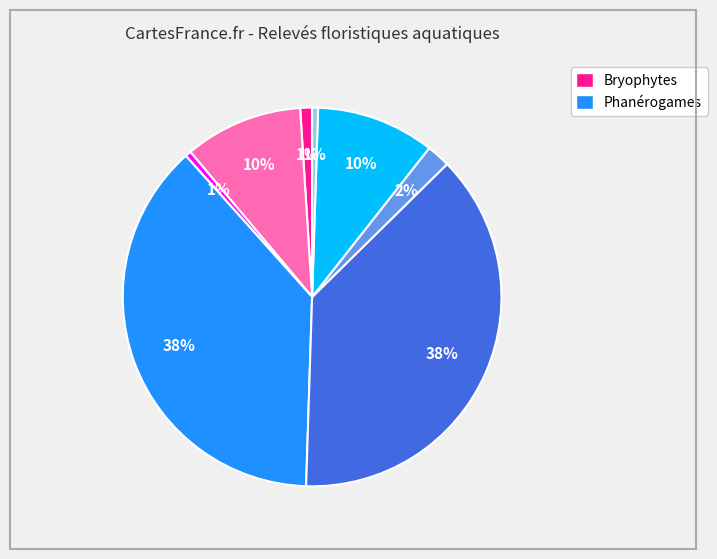

To the nearest percent, what is the difference between the largest and smallest slice percentages?

37%